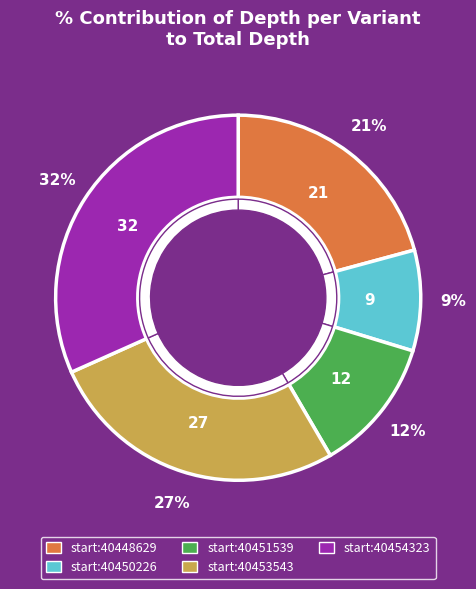

To the nearest percent, what percentage of the pie is 40450226?

9%